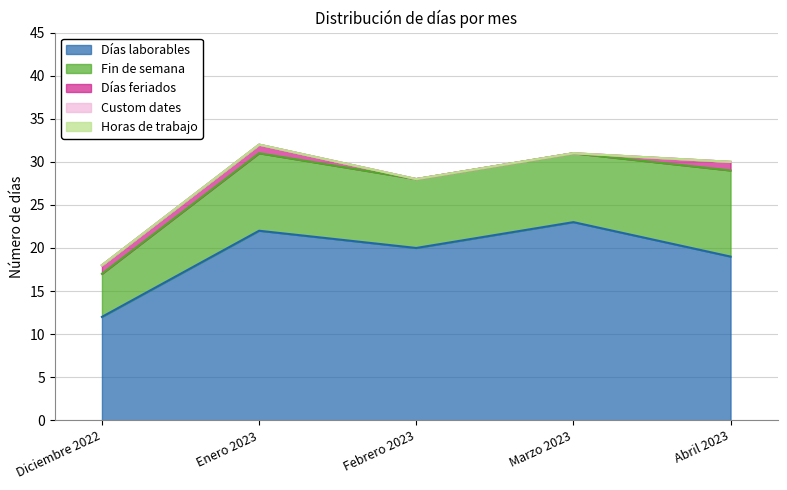

Rank the categories by Custom dates value from highest to lowest.

Diciembre 2022, Enero 2023, Febrero 2023, Marzo 2023, Abril 2023